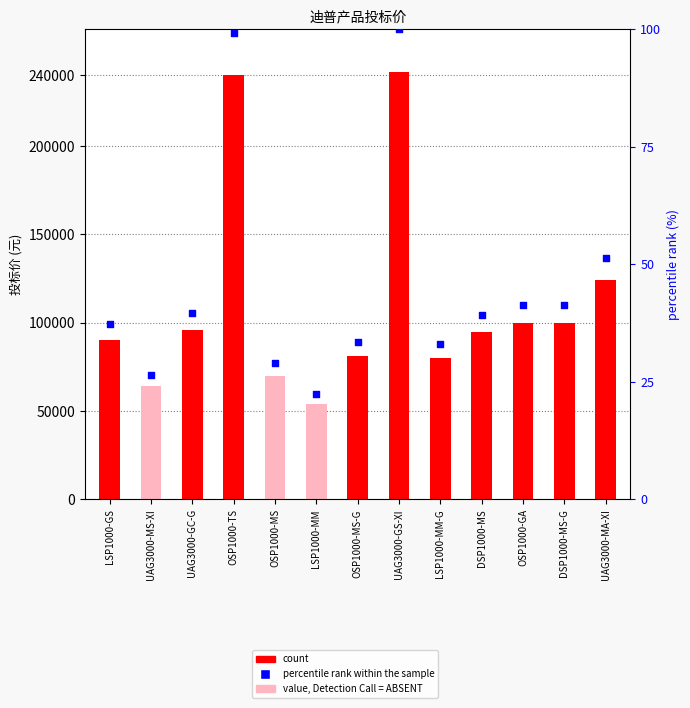

At how many categories does at least one series exceed 56052?

12